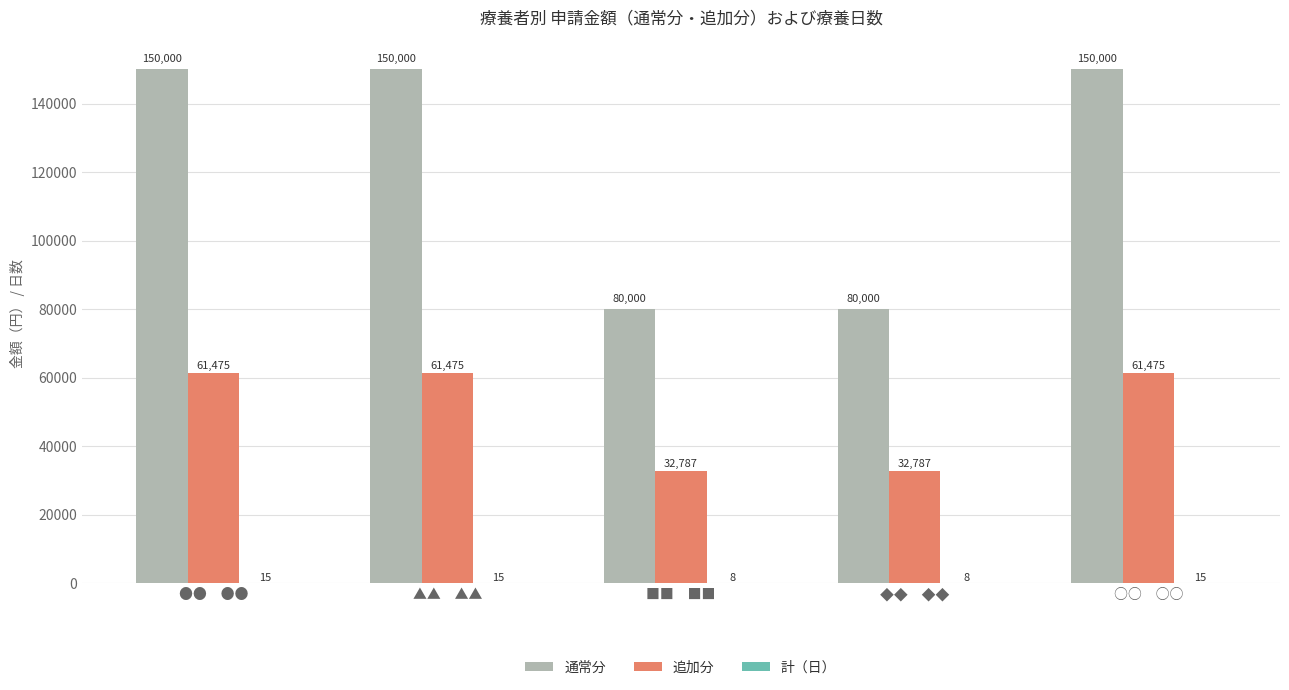

What is the greatest value displayed?

150000.0